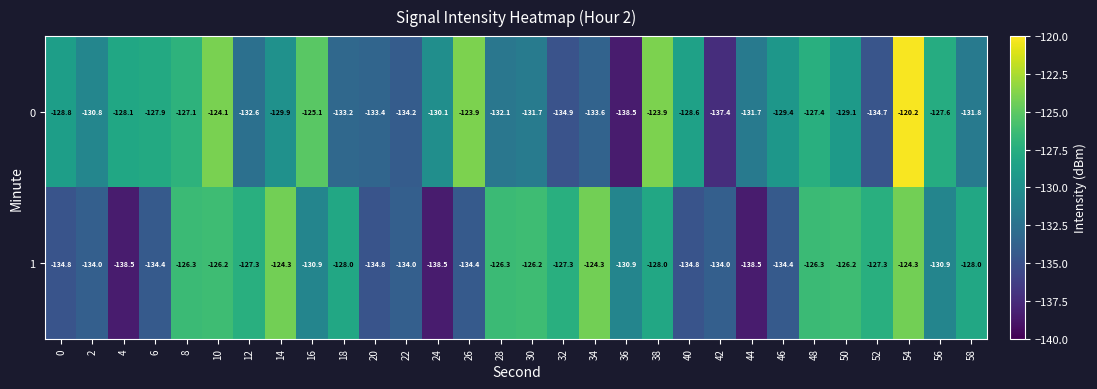

How many data points in 1 are less than -128?

15